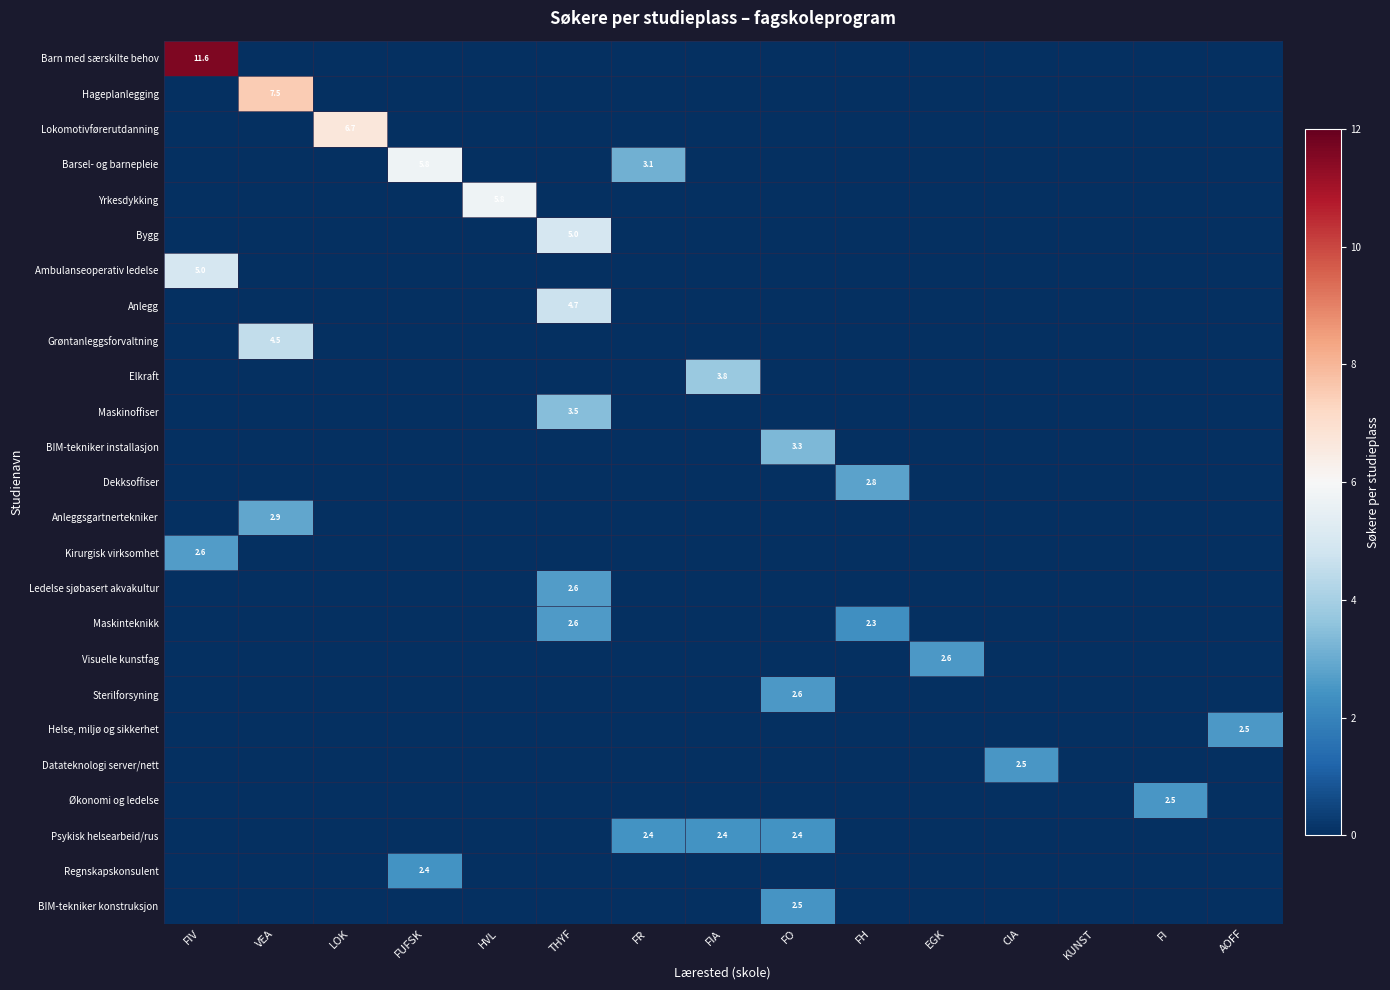

The Sterilforsyning series shows 0.6 at FO. True or false?

False